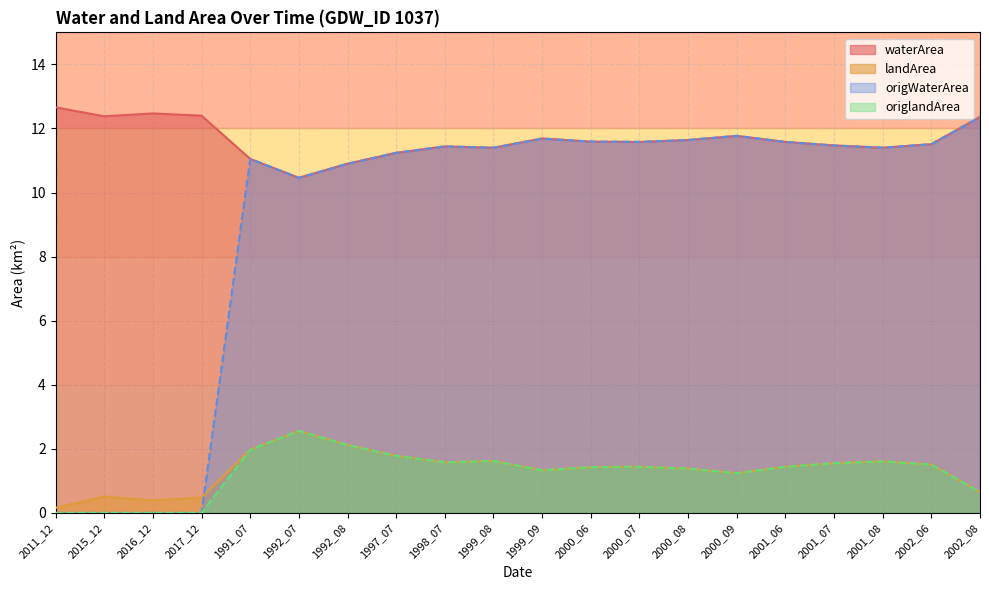

Between 2017_12 and 2000_06, which series saw the biggest shift?

origWaterArea